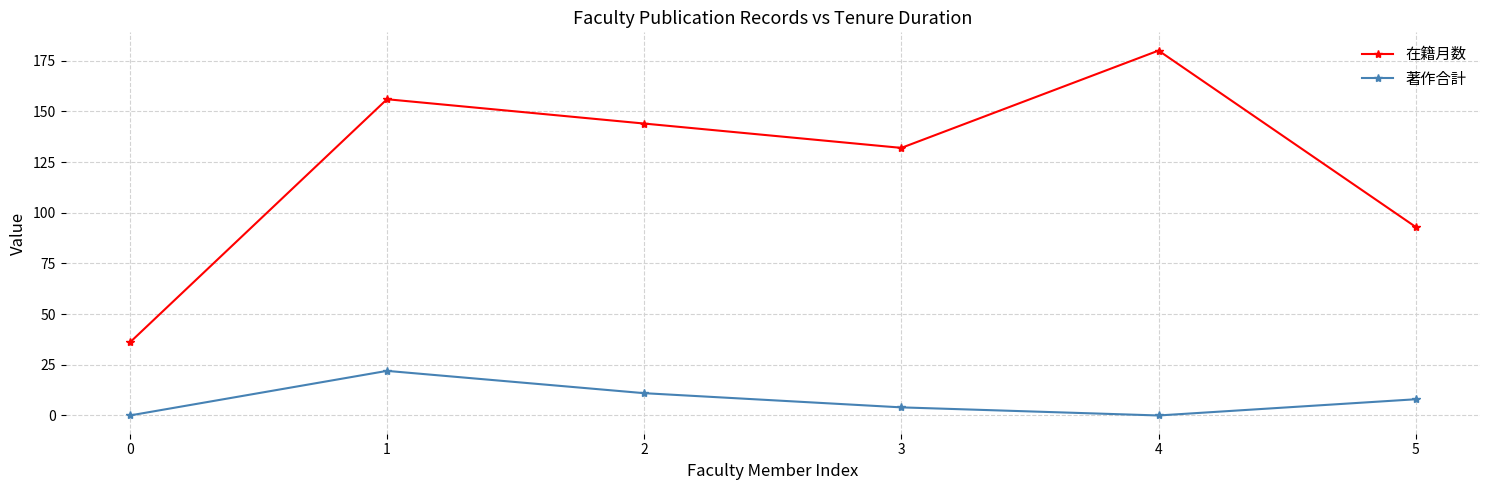

True or false: 在籍月数 and 著作合計 cross at least once.

False